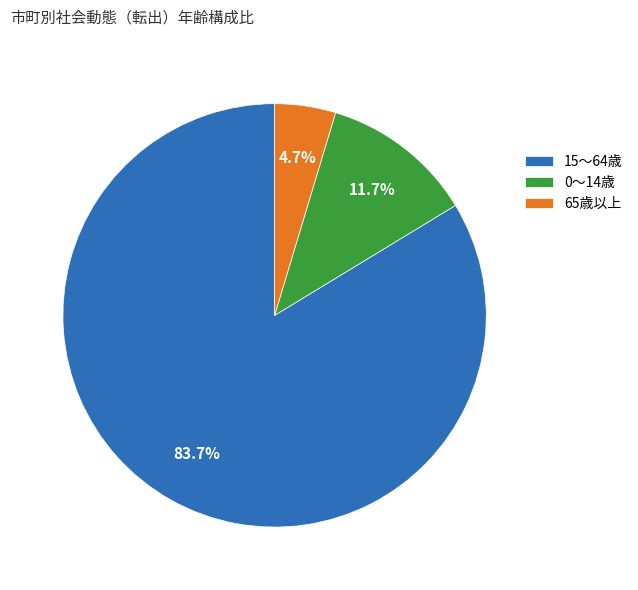

Count the number of slices in the pie.

3